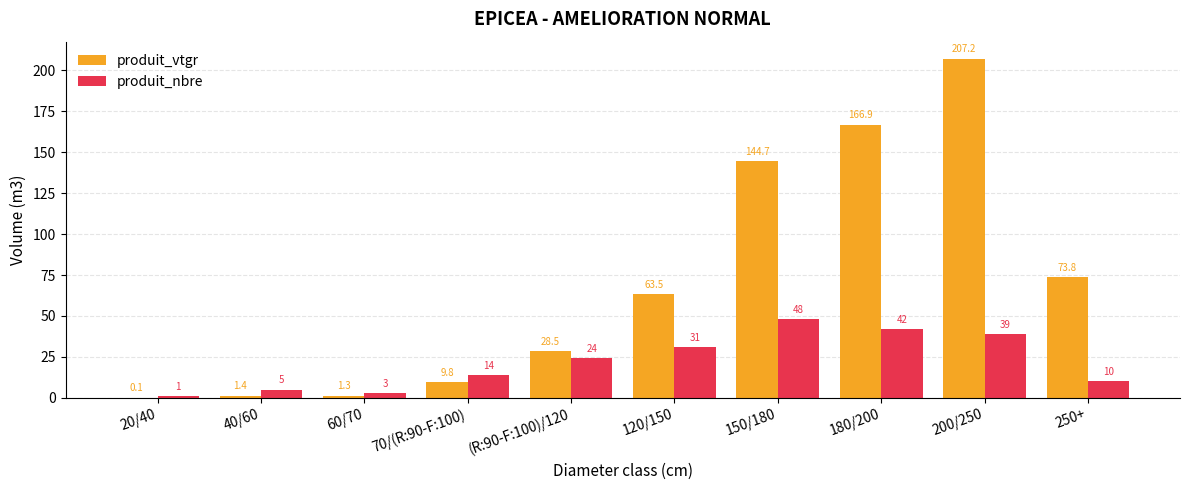

At which label does produit_nbre reach its peak?

150/180